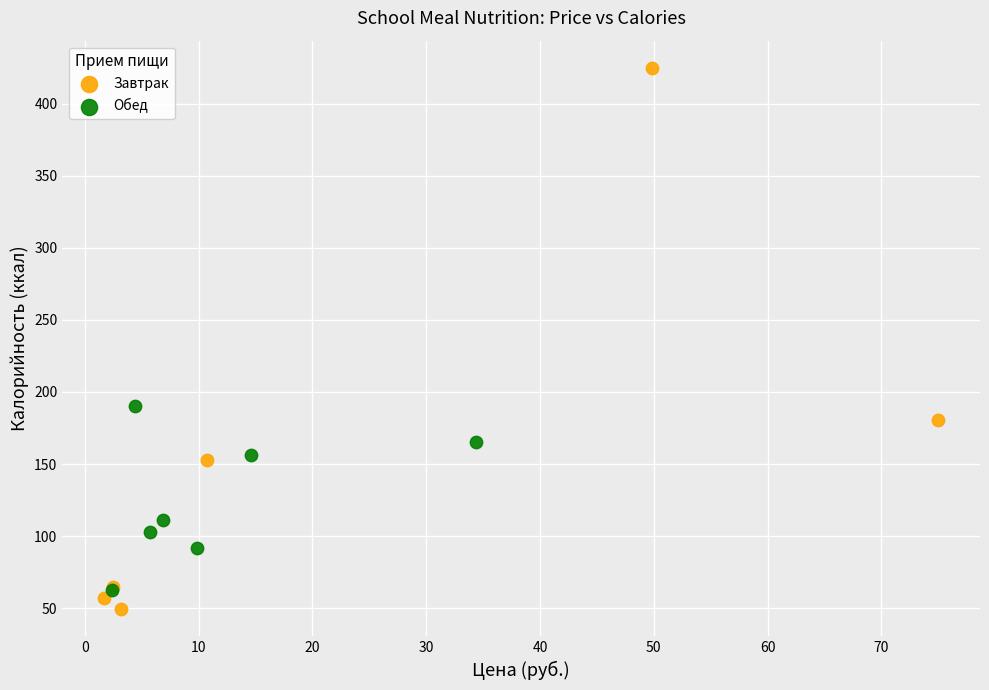

Which series reaches the minimum Y coordinate?

Завтрак